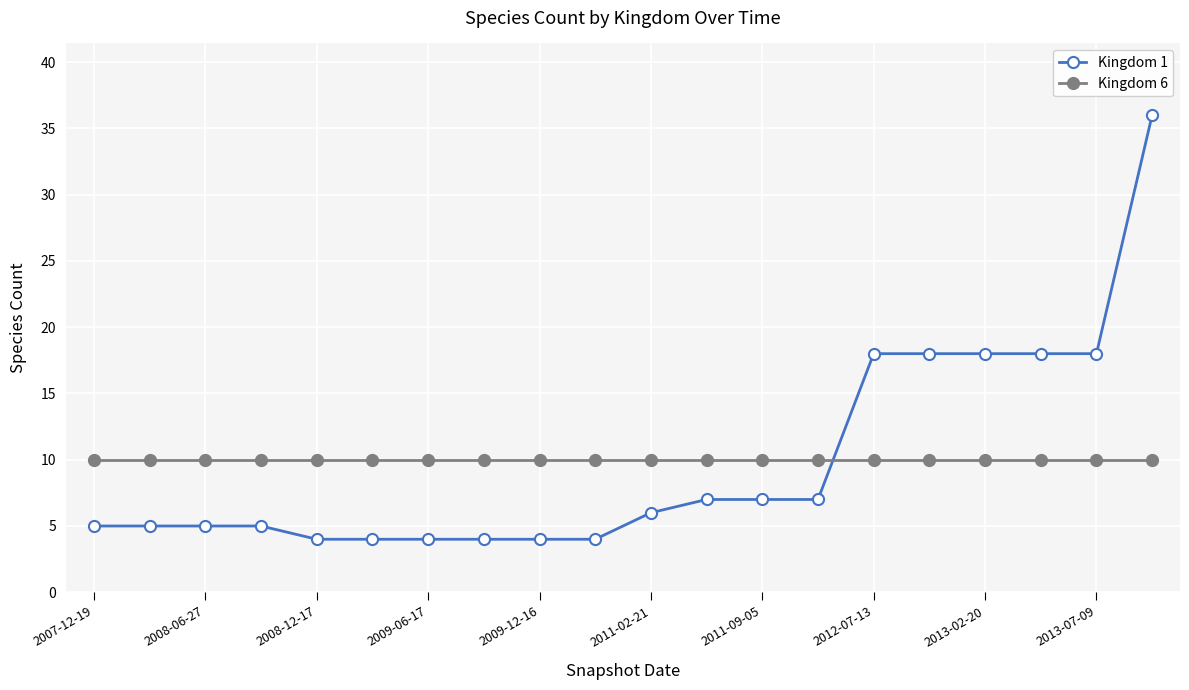

After their last crossing, which series has the higher values: Kingdom 1 or Kingdom 6?

Kingdom 1